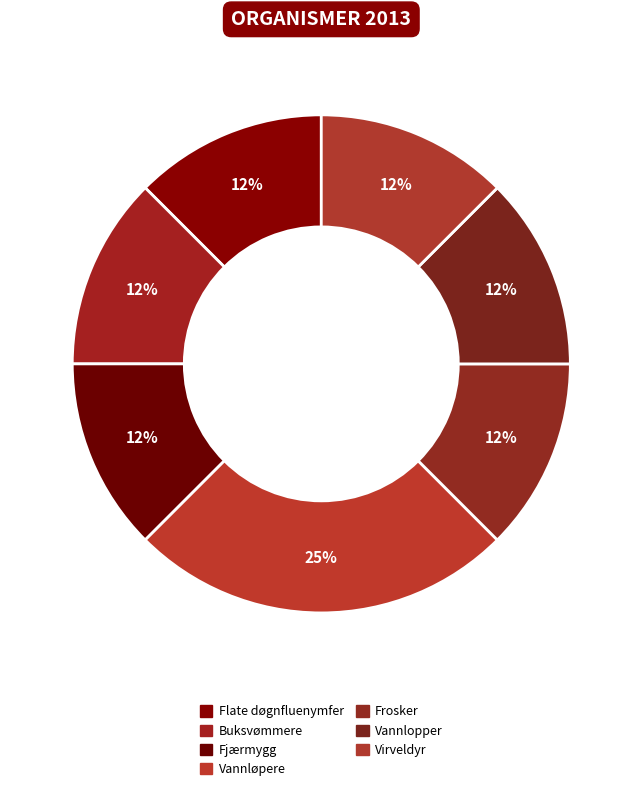

How many slices are in this pie chart?

7